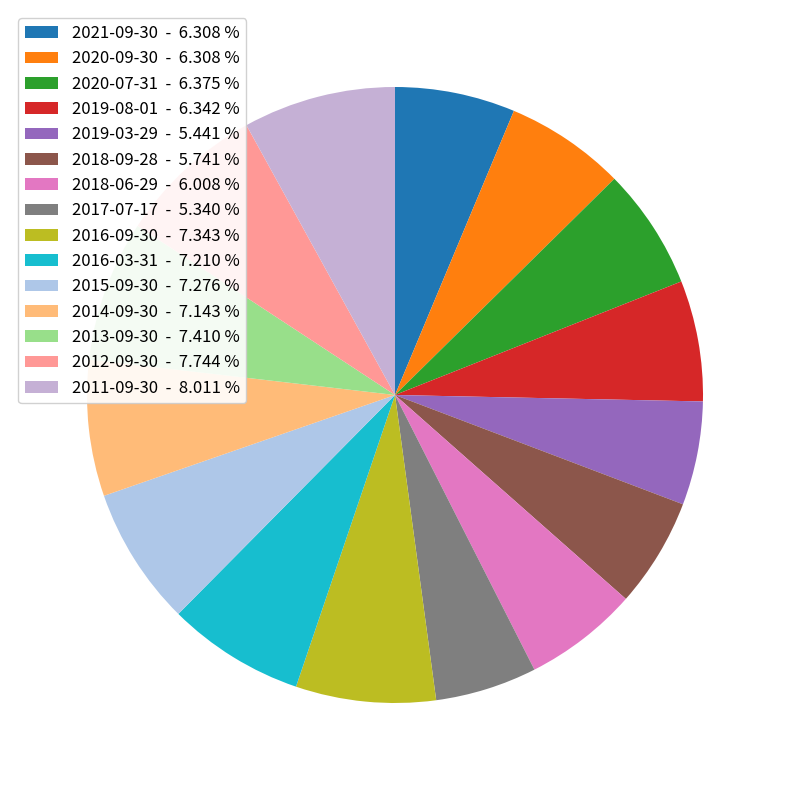

True or false: 2020-07-31 accounts for 16% of the total.

False